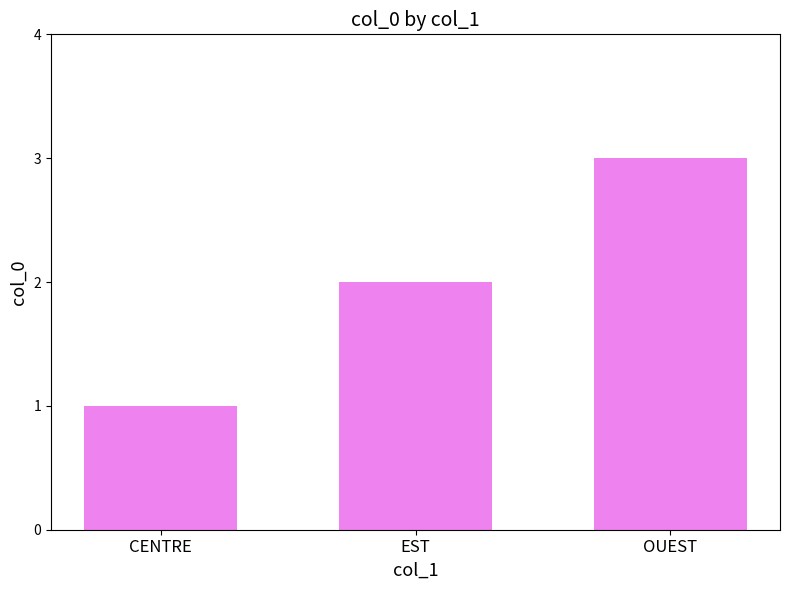

How many data points does each series have?

3